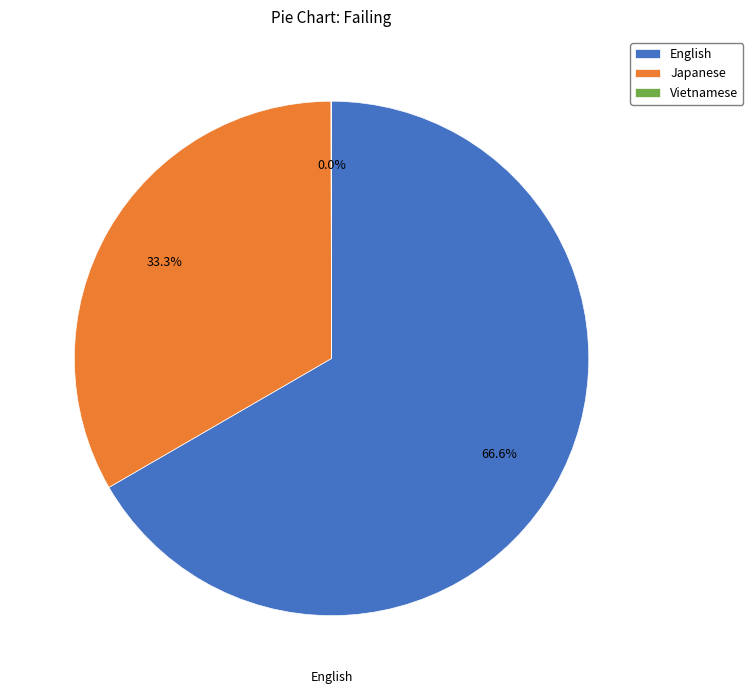

True or false: Japanese accounts for 47% of the total.

False